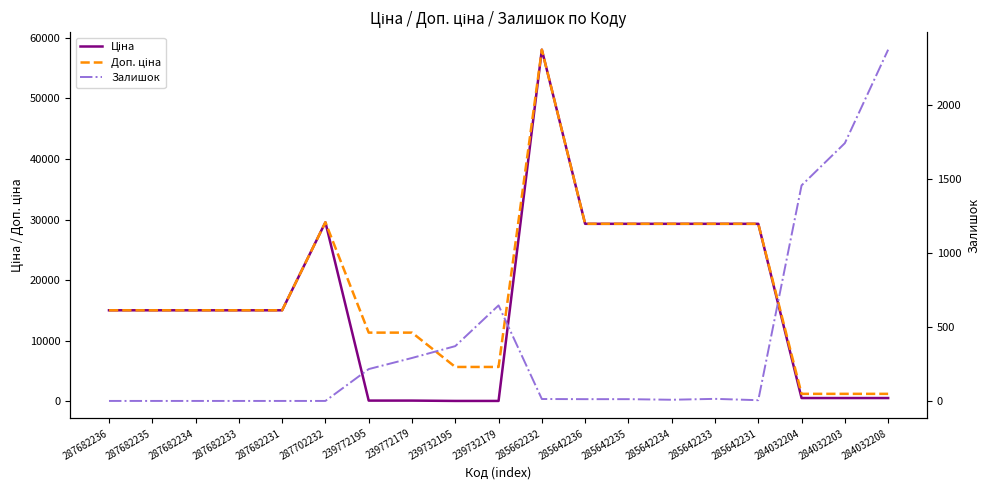

The value of Доп. ціна at 287682231 is 7025.6. True or false?

False